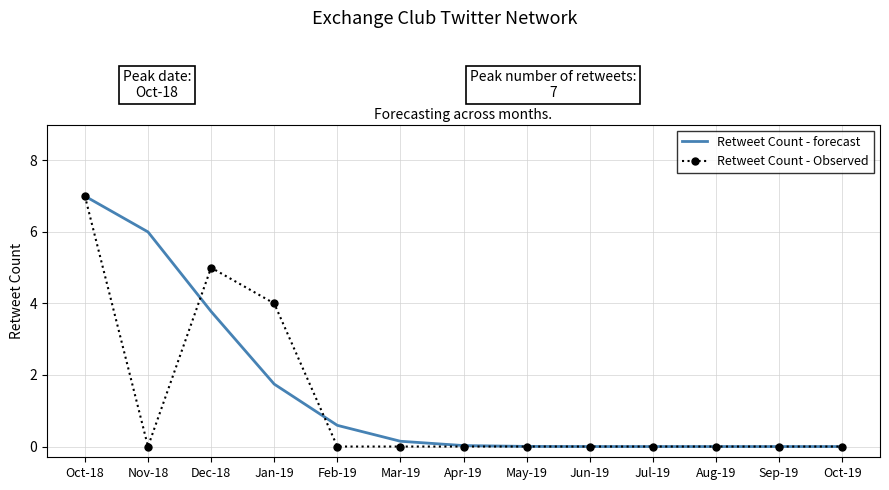

True or false: Retweet Count - Observed has a value of 4.0 at Jan-19.

True